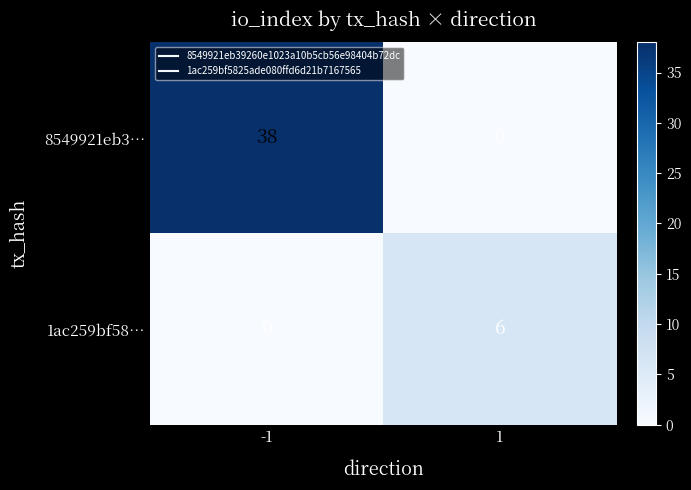

Reading left to right, extract all data points from this chart.

8549921eb3…: 38	0
1ac259bf58…: 0	6